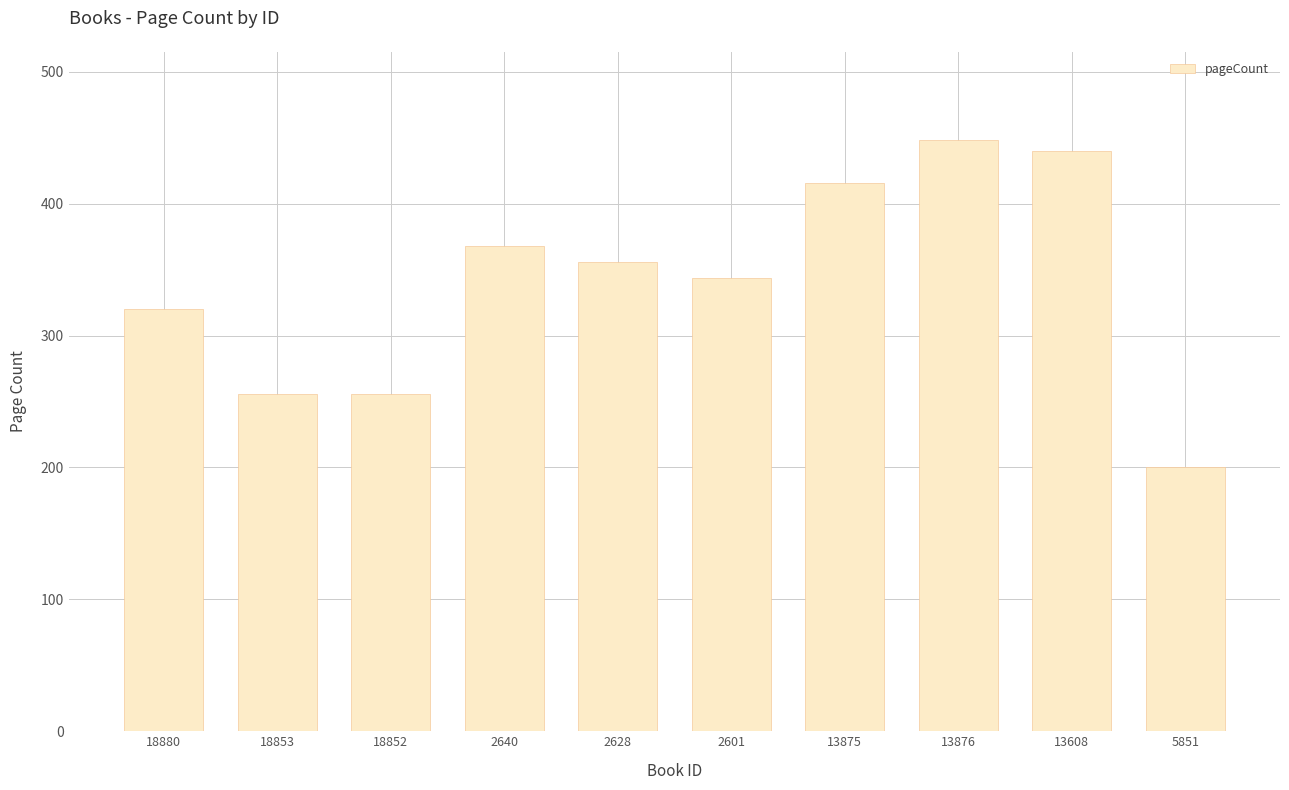

What is the approximate value at 18880?

320